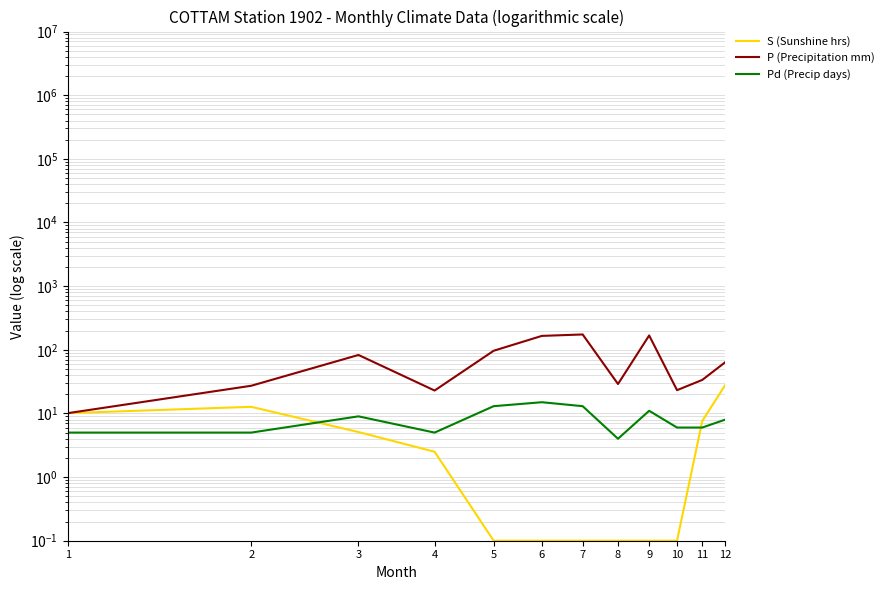

The Pd (Precip days) series shows 8.4 at 1. True or false?

False